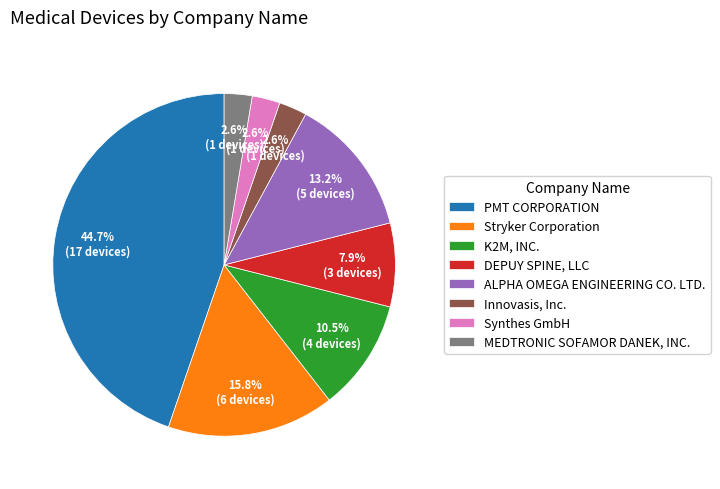

Is there any slice that represents more than half of the pie?

No